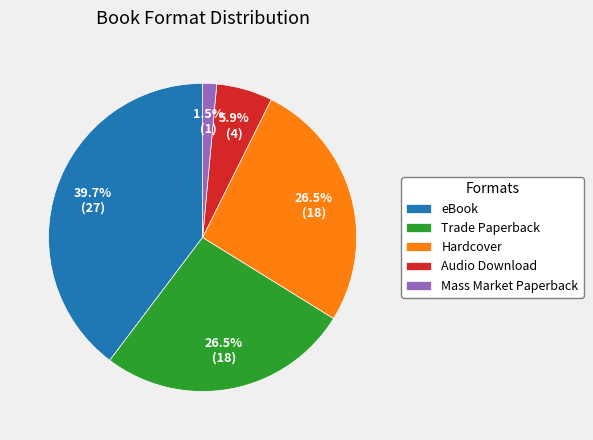

What portion of the pie excludes Audio Download?

94.1%